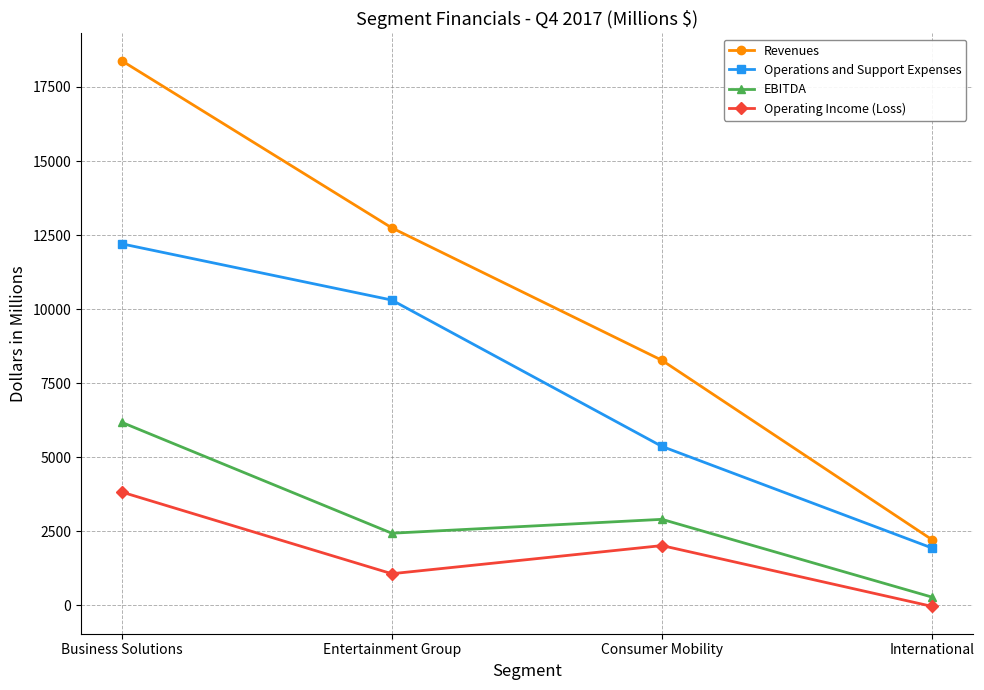

At which label does Revenues first exceed 12745?

Business Solutions